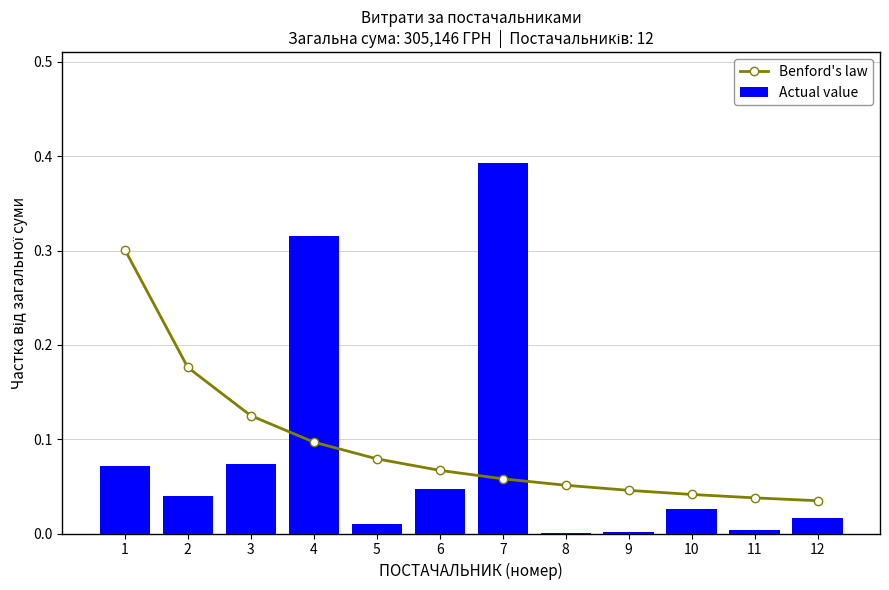

Is it true that Actual value equals 0.1 at 3?

True